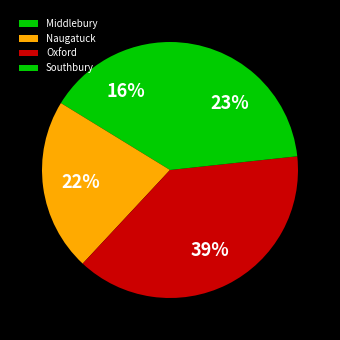

Is the sum of Naugatuck and Middlebury greater than half?

No